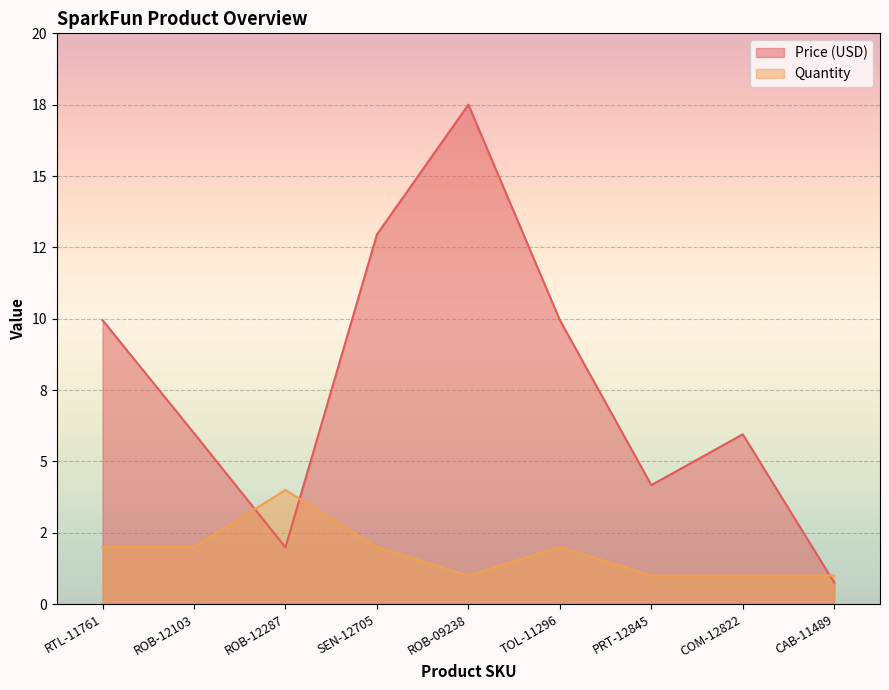

List the labels in order of Price (USD) value, smallest first.

CAB-11489, ROB-12287, PRT-12845, COM-12822, ROB-12103, RTL-11761, TOL-11296, SEN-12705, ROB-09238